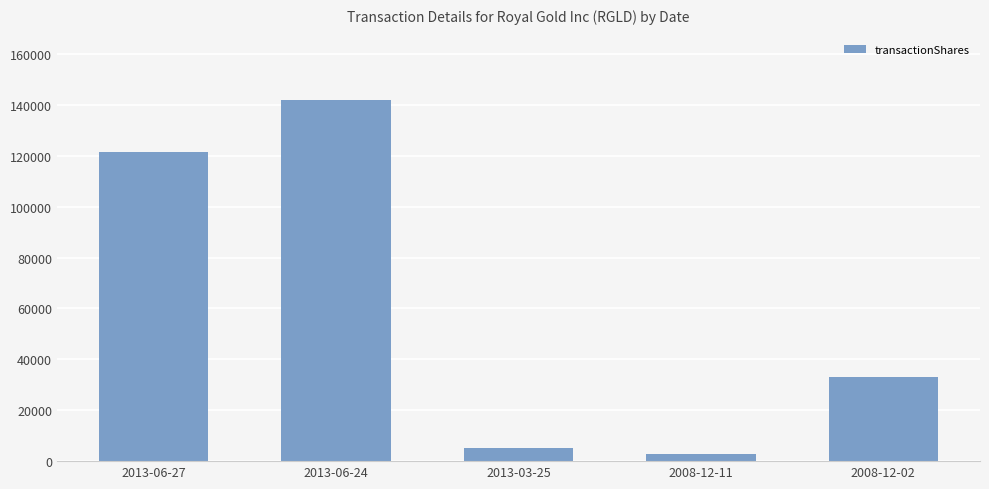

Reading left to right, transcribe all the data shown in this chart.

121505	142074	5000	3000	32965